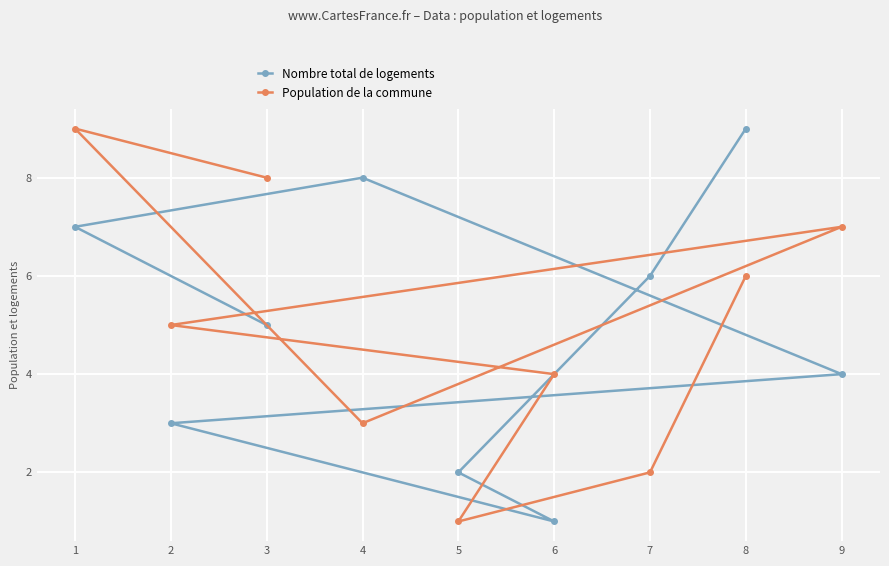

Rank the categories by Population de la commune value from highest to lowest.

1, 3, 9, 8, 2, 6, 4, 7, 5